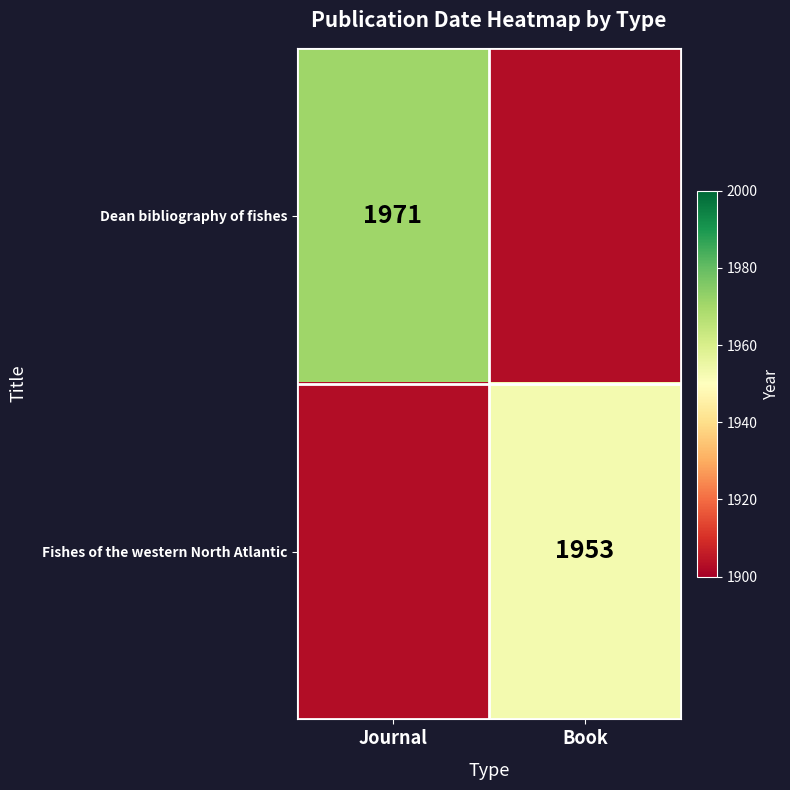

The value of Fishes of the western North Atlantic at Book is 497. True or false?

False